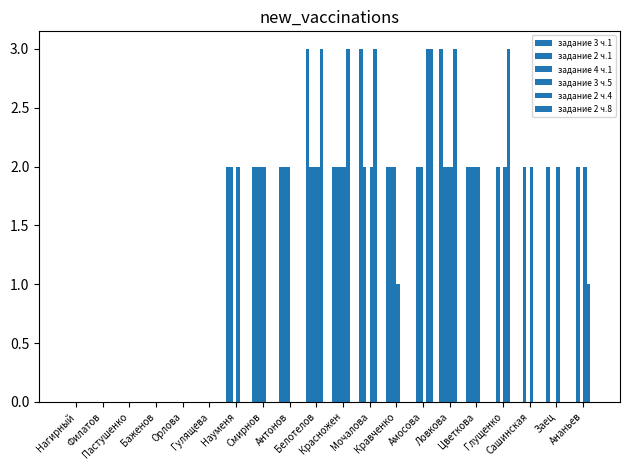

At Цветкова, list the series in order from smallest to largest.

задание 2 ч.4, задание 2 ч.8, задание 3 ч.1, задание 2 ч.1, задание 4 ч.1, задание 3 ч.5